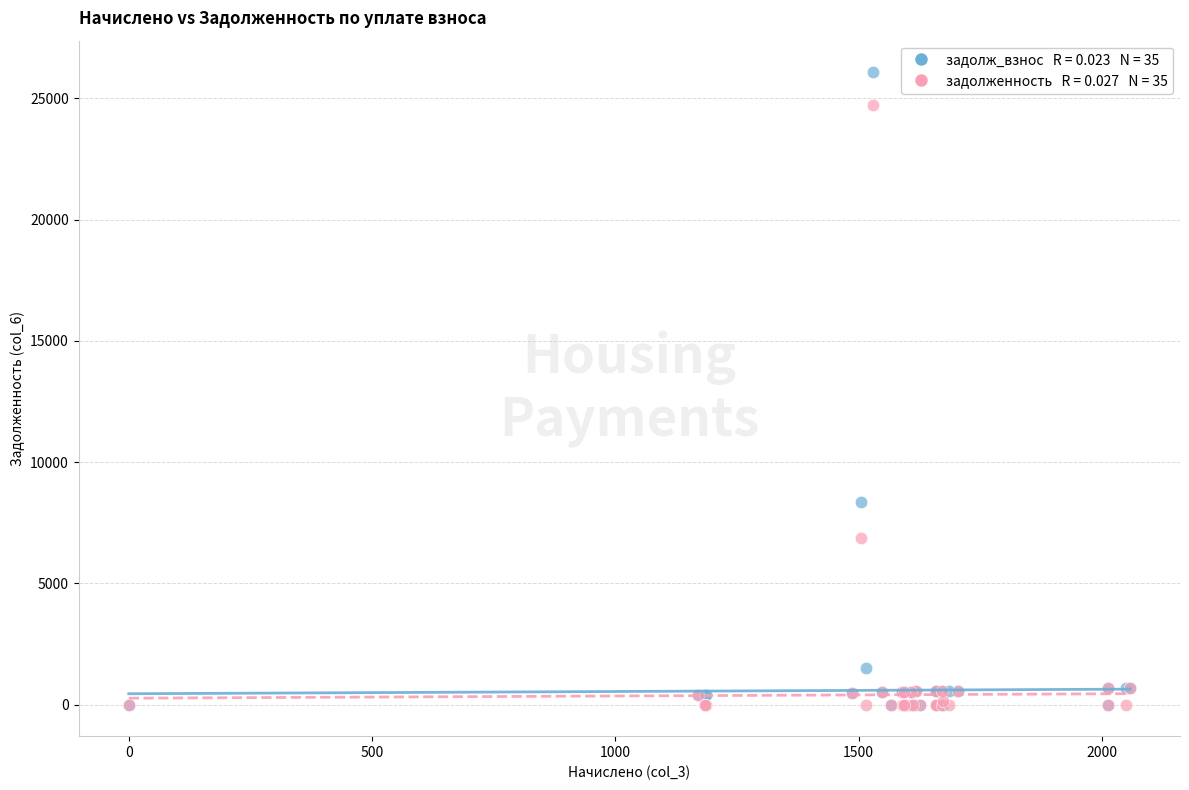

Across all series, what Y value is closest to 13040?

8368.5